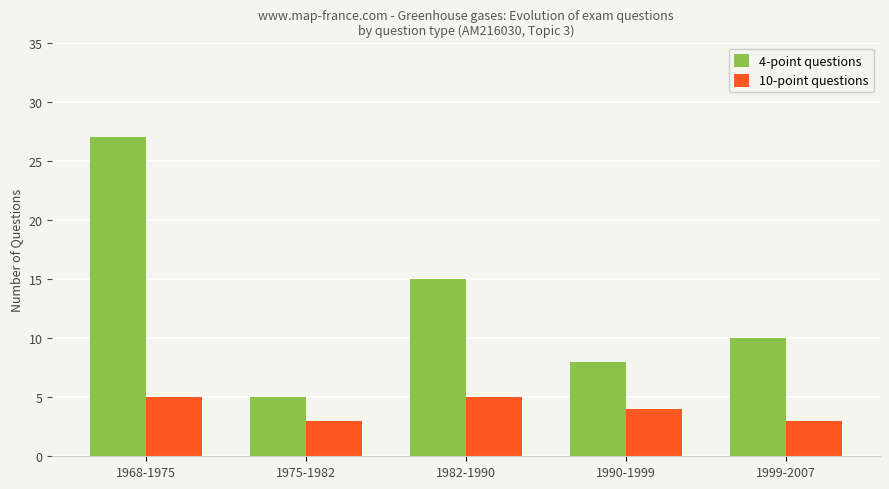

At how many categories does at least one series exceed 4?

5